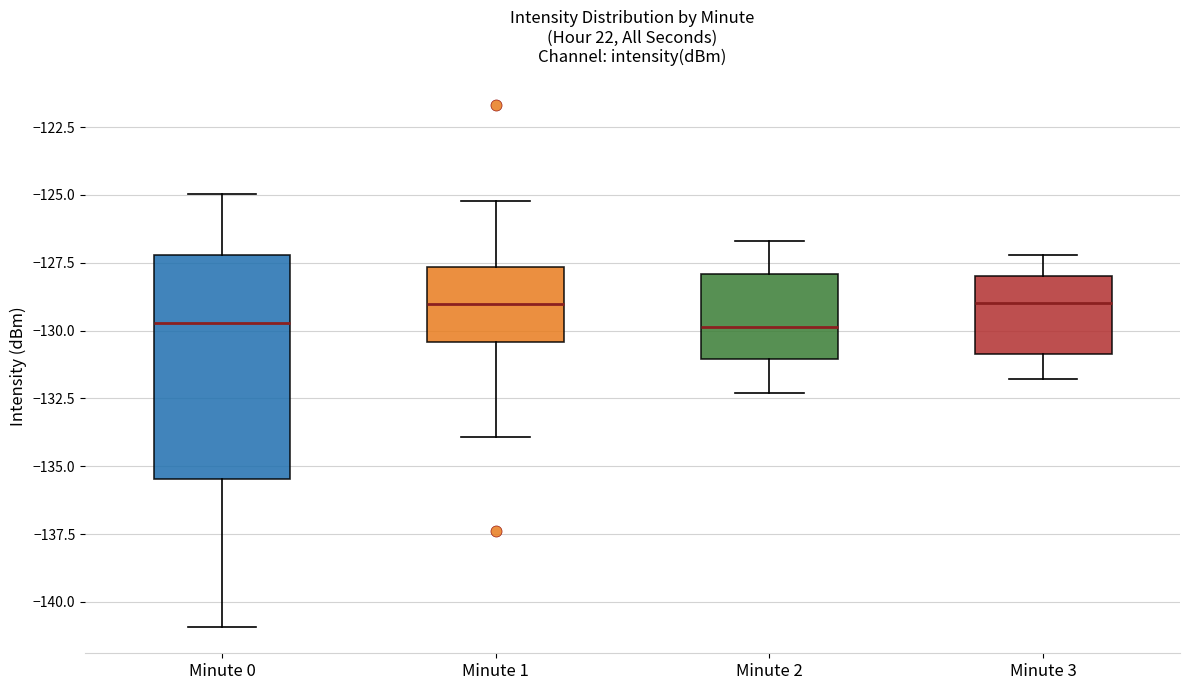

Where does the upper whisker of the box for Minute 2 end on the y-axis? The values are not printed on the chart, so give them approximately, as read against the axis.

-126.5